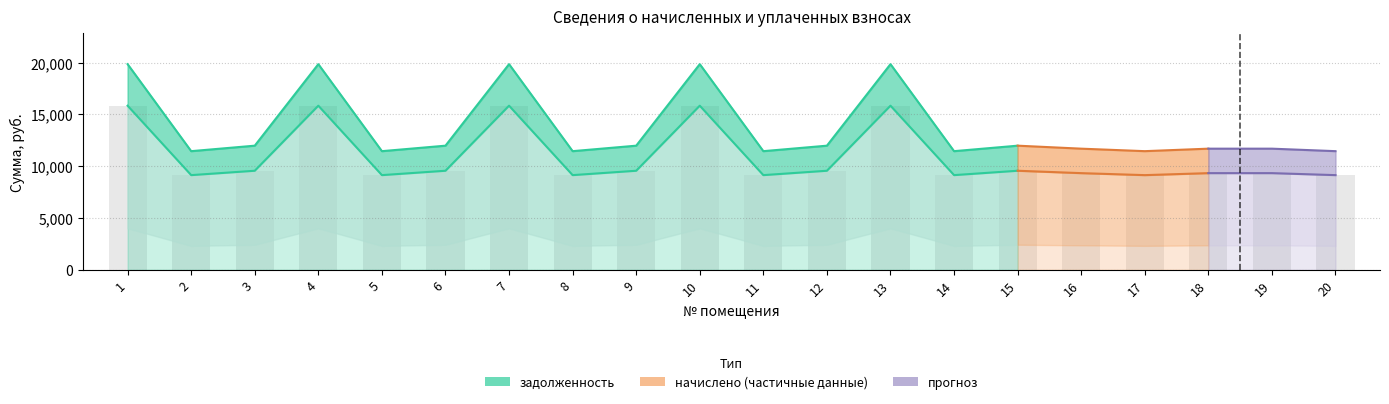

Is it true that начислено equals 4077.7 at 6?

False